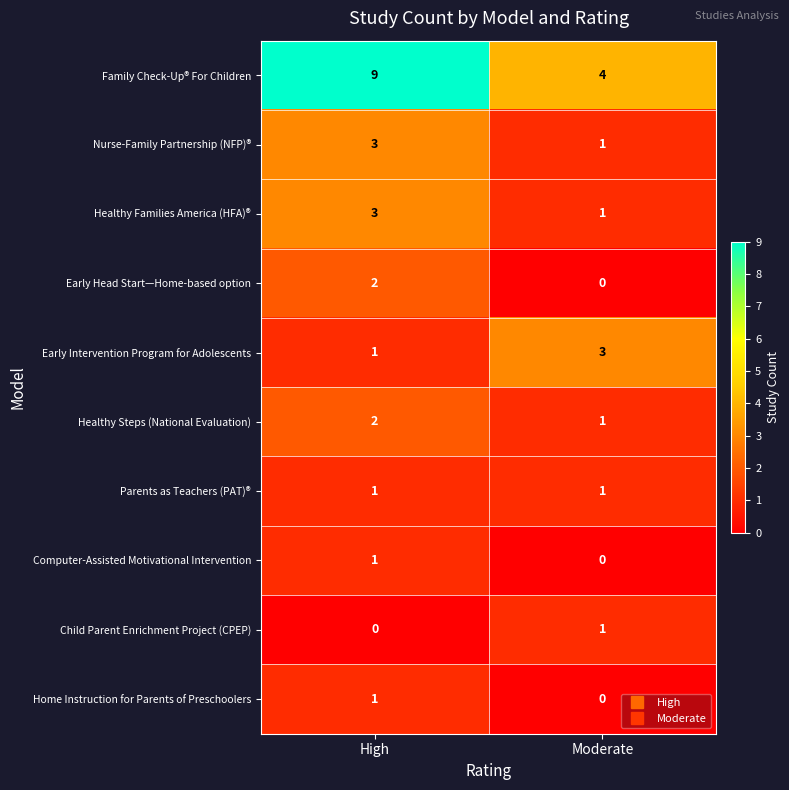

The value of Early Head Start—Home-based option at High is 2. True or false?

True